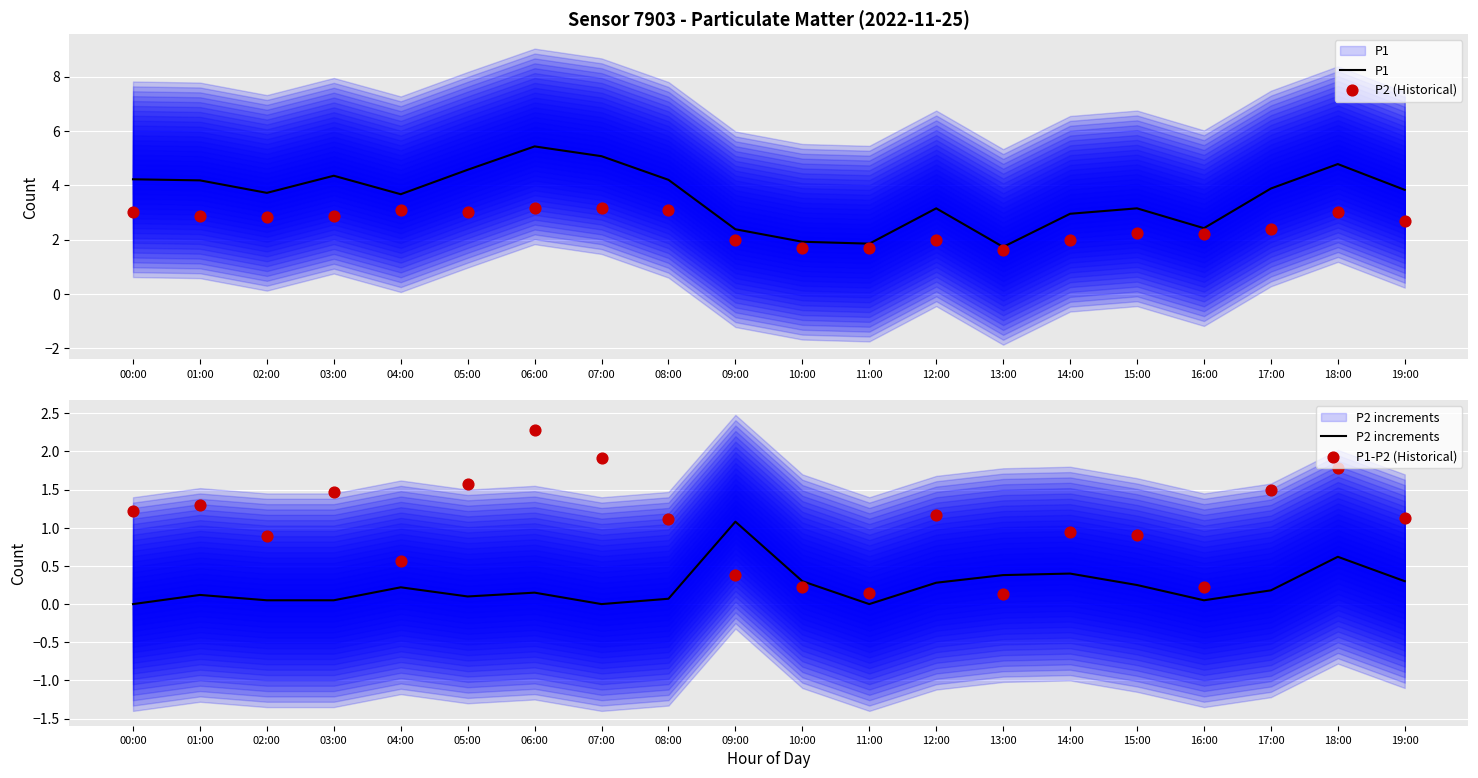

Which series reaches the maximum Y coordinate?

P1